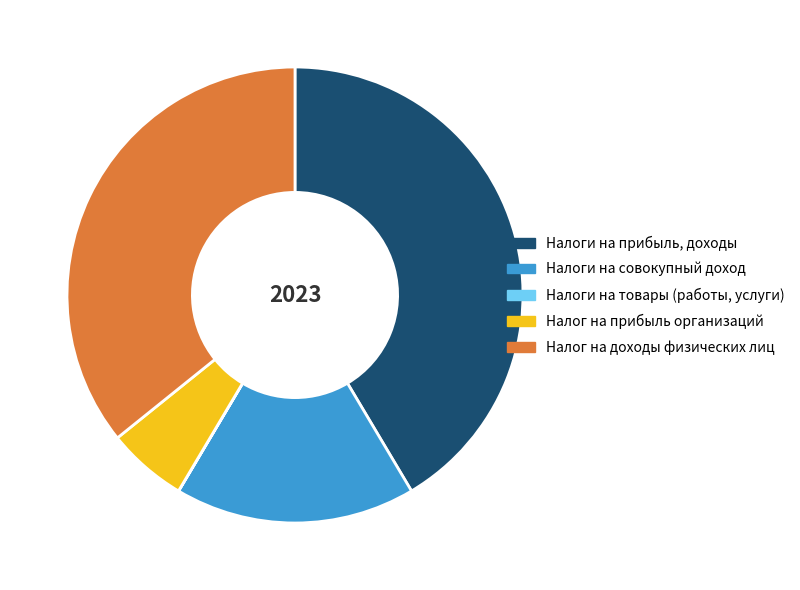

The Налоги на прибыль, доходы slice represents 36% of the pie. True or false?

False